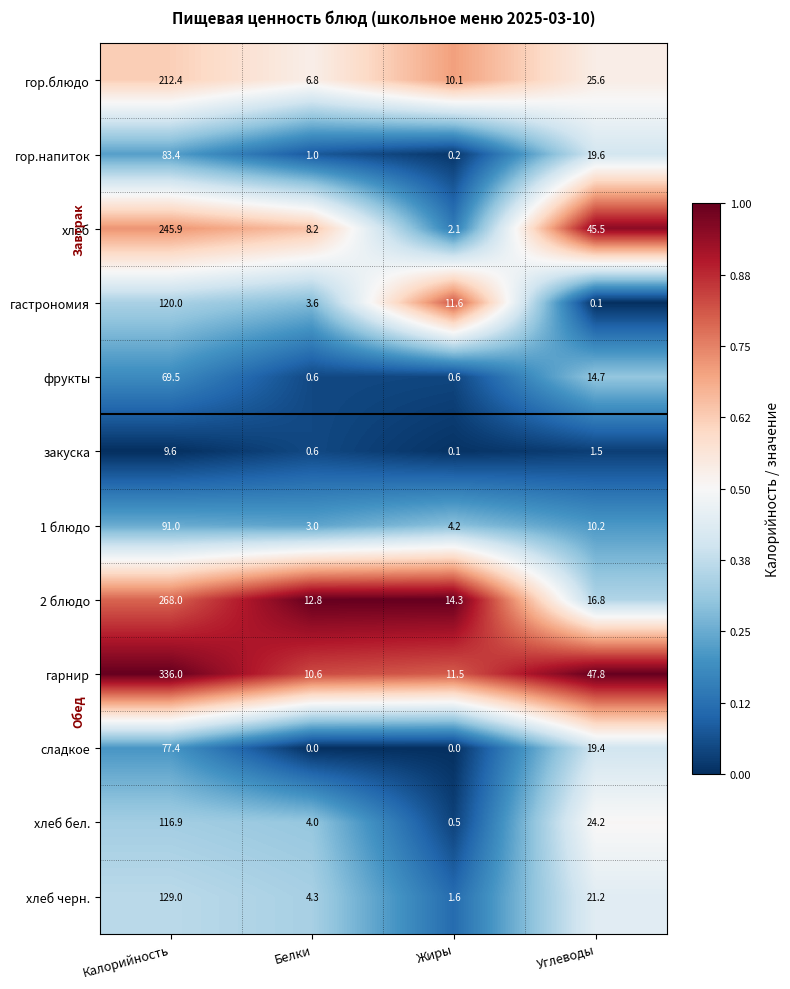

List the labels in order of закуска value, largest first.

Калорийность, Углеводы, Белки, Жиры